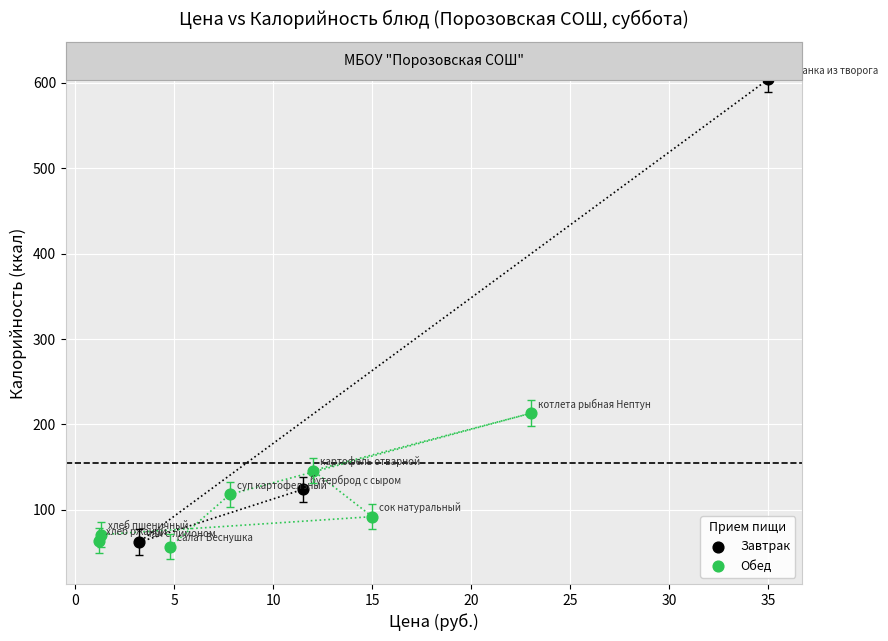

Which series contains the highest Y value?

Завтрак